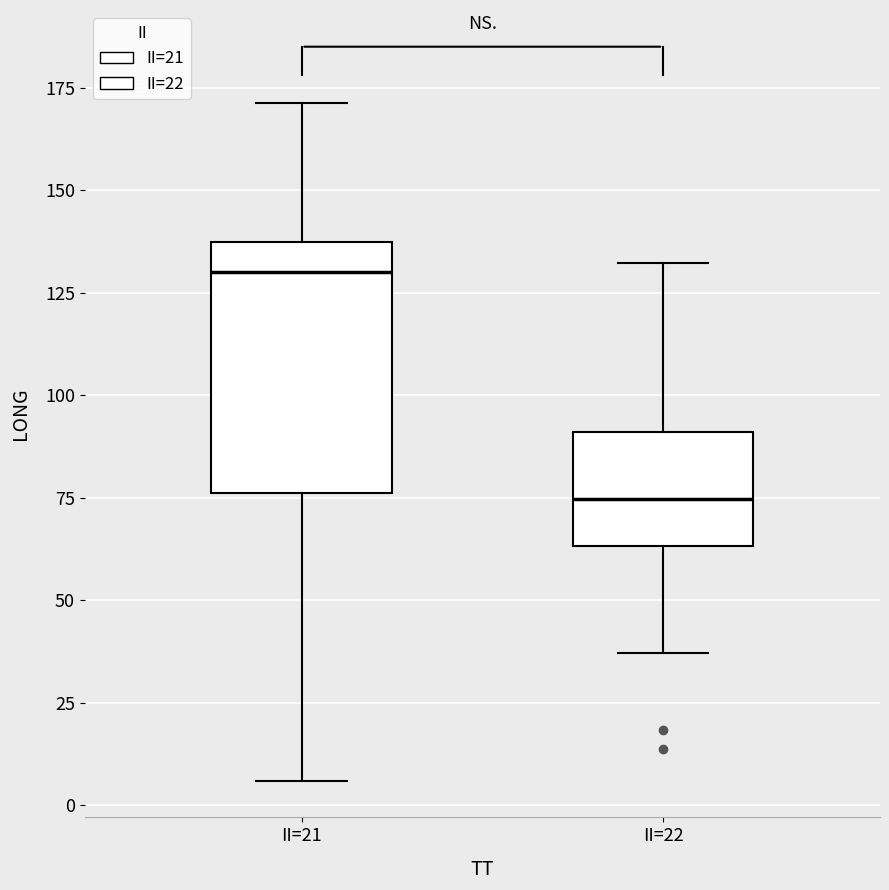

Where does the lower whisker of the box for II=22 end on the y-axis? The values are not printed on the chart, so give them approximately, as read against the axis.

35